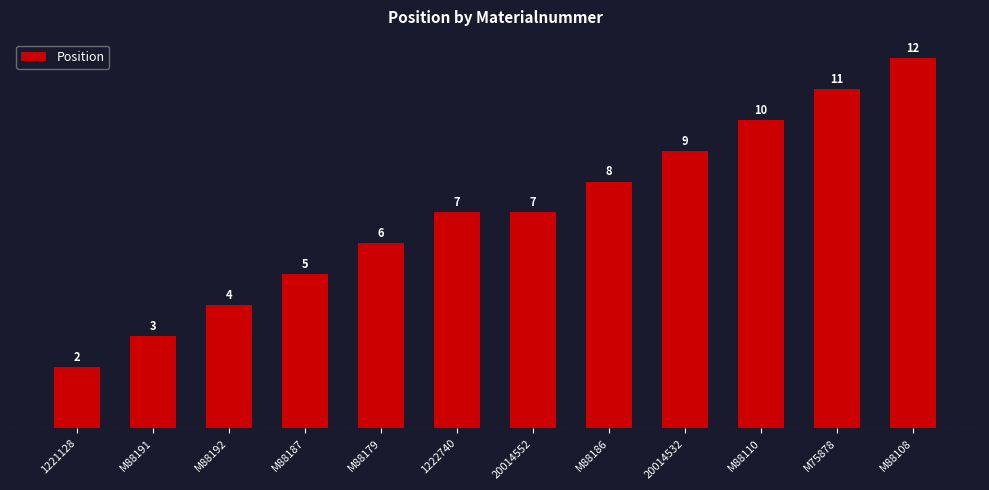

How many values are below 7?

5